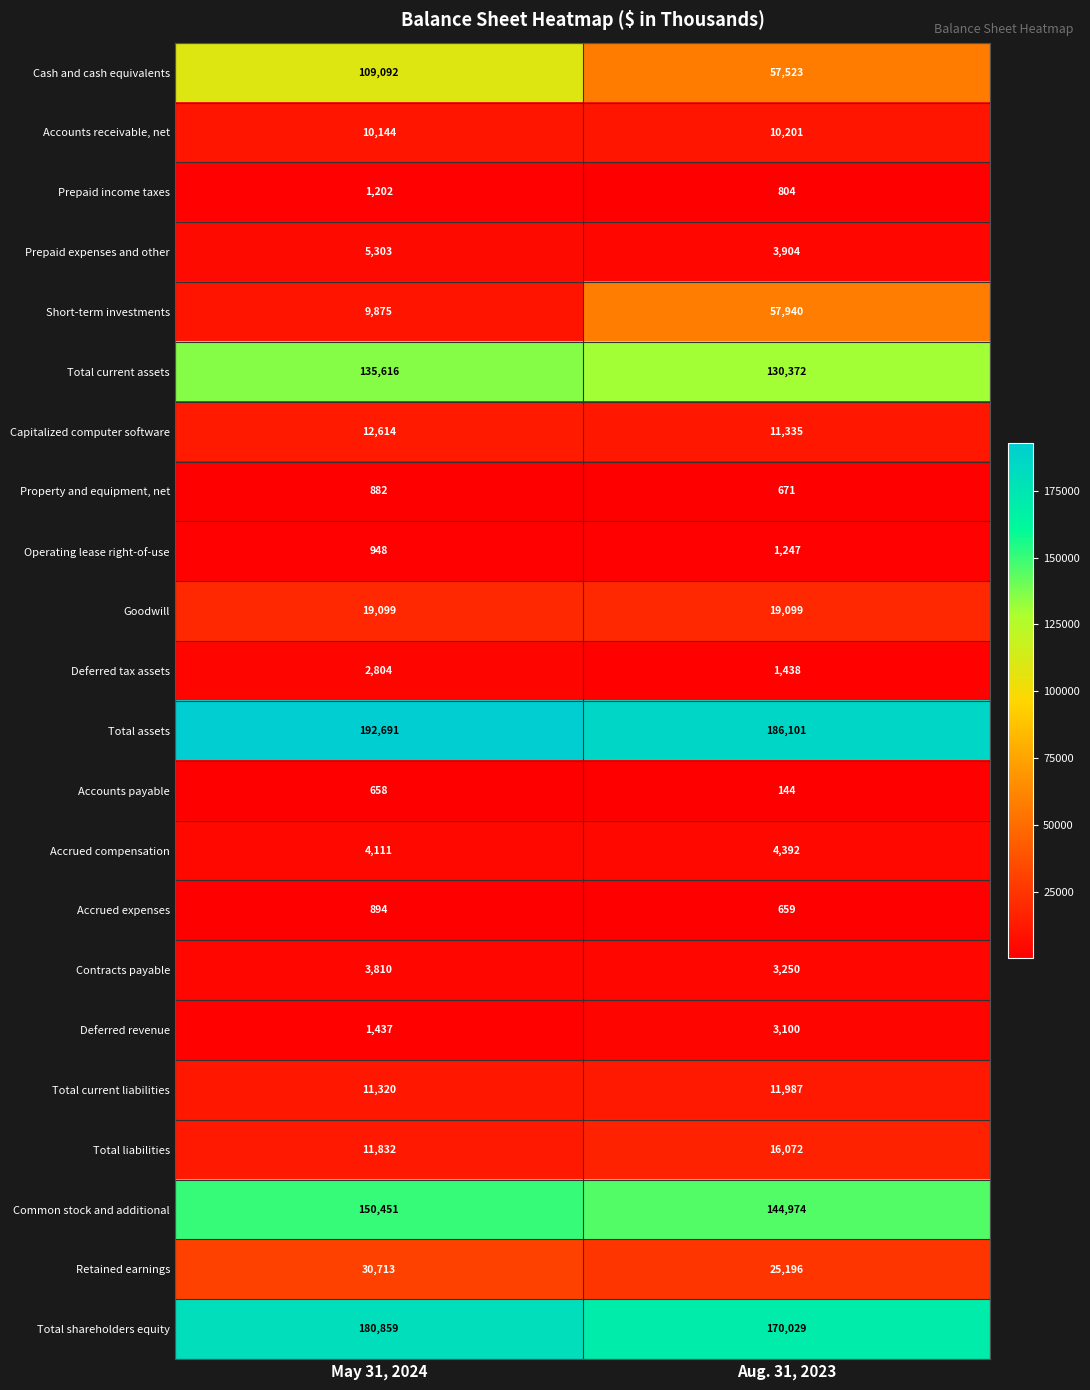

True or false: Common stock and additional has a value of 144974 at Aug. 31, 2023.

True